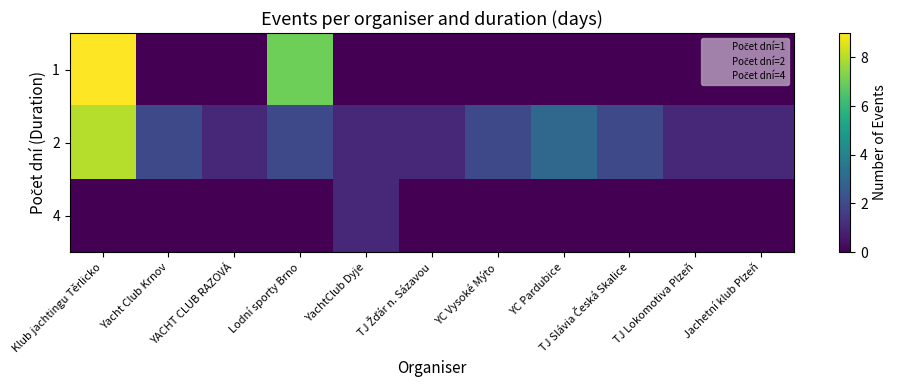

At which category is the sum across all series the highest?

Klub jachtingu Těrlicko